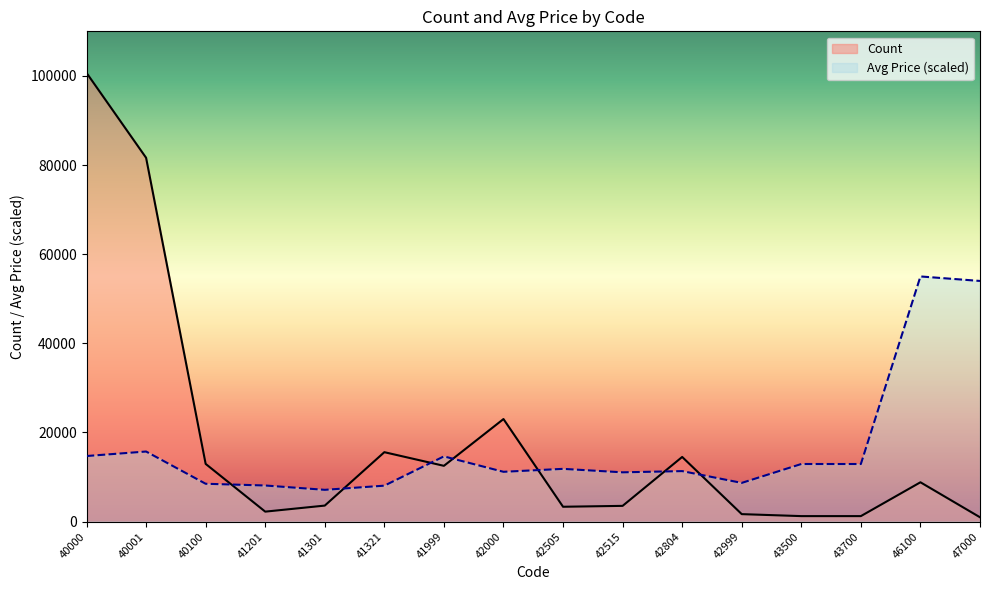

What is the approximate value of Avg Price at 41321?

8051.6